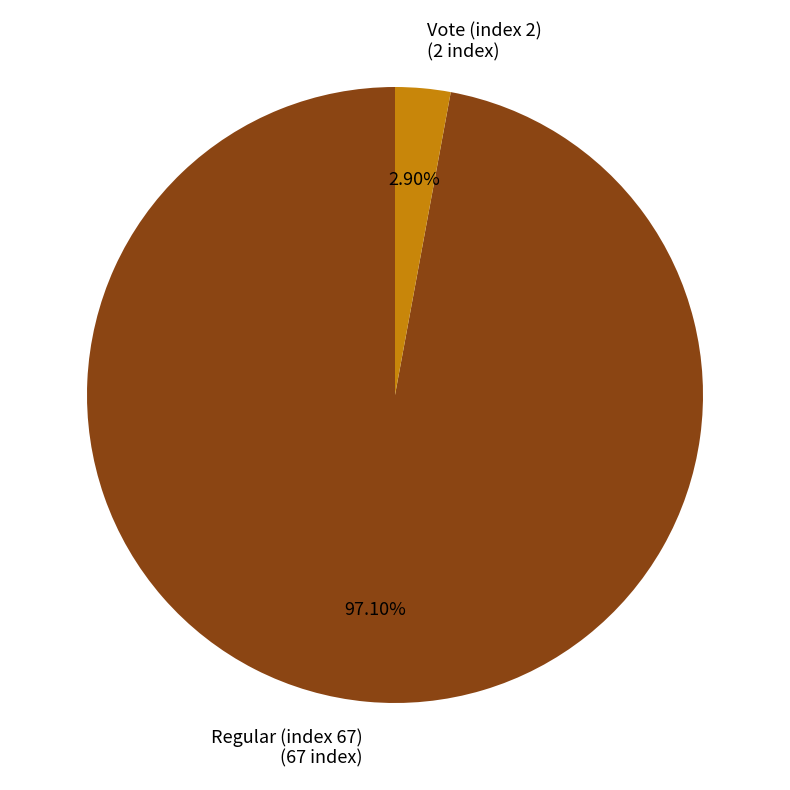

Does any single category account for the majority?

Yes